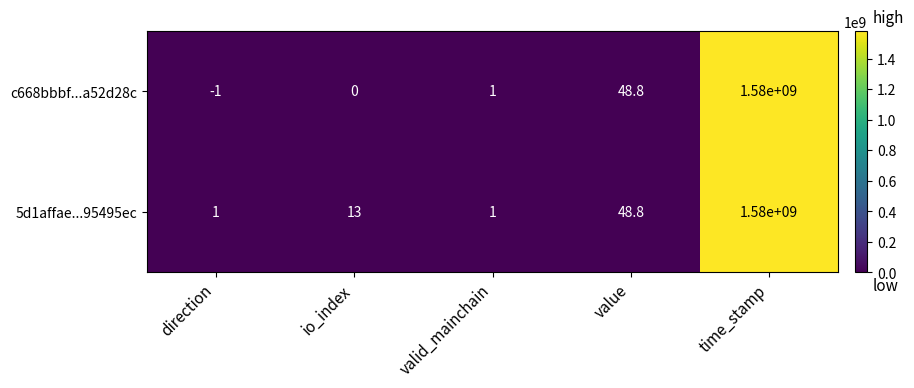

What is the highest value of the c668bbbf...a52d28c series?

1580000000.0